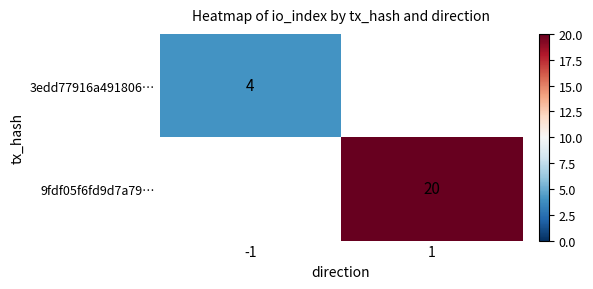

Count the number of categories in the chart.

2